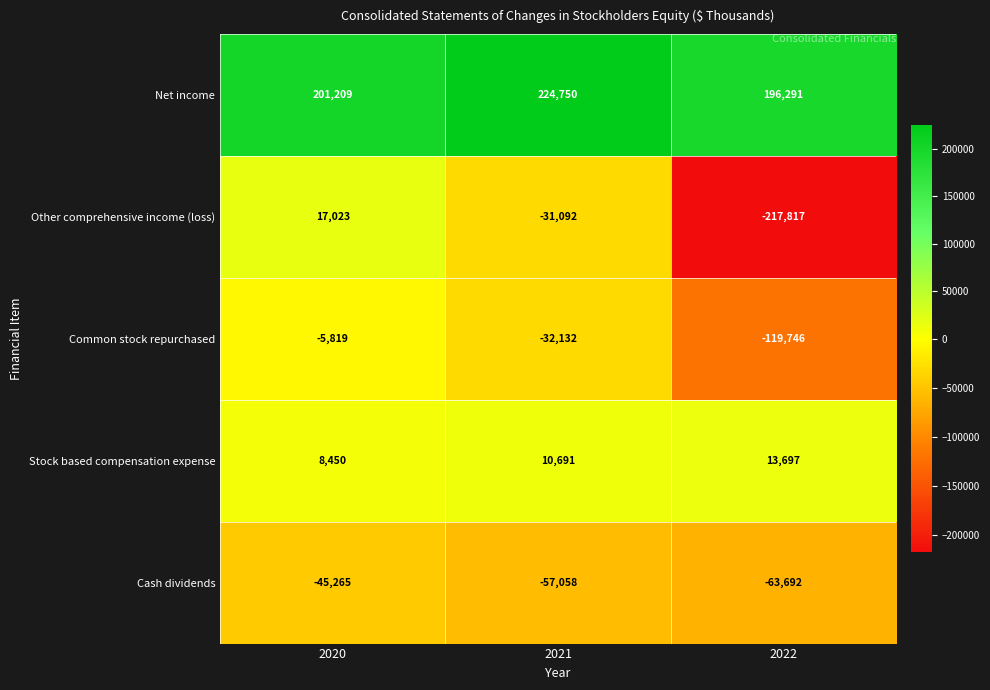

List the labels in order of Stock based compensation expense value, largest first.

2022, 2021, 2020